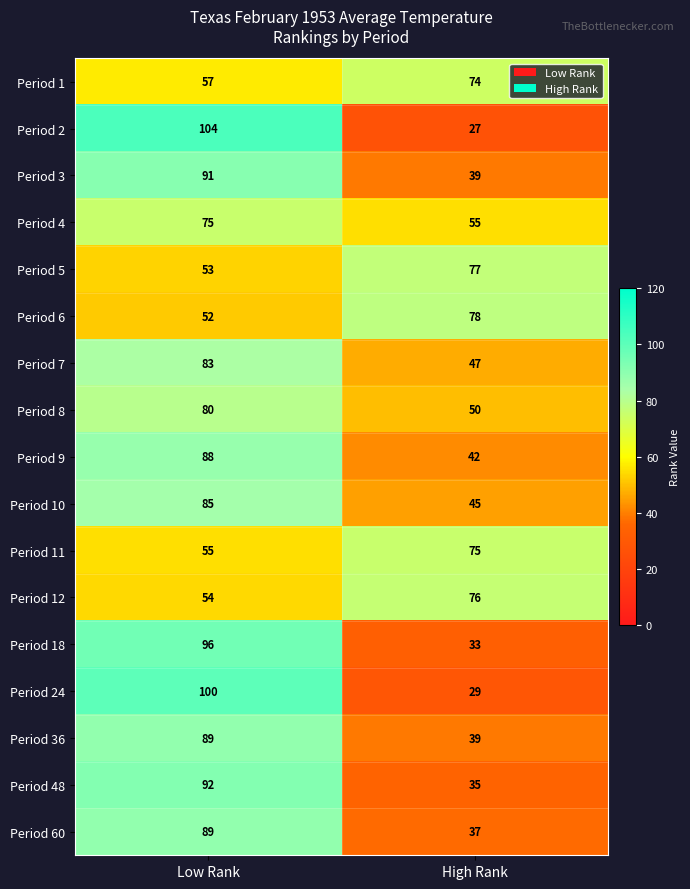

What is the total value across all series at Low Rank?

1343